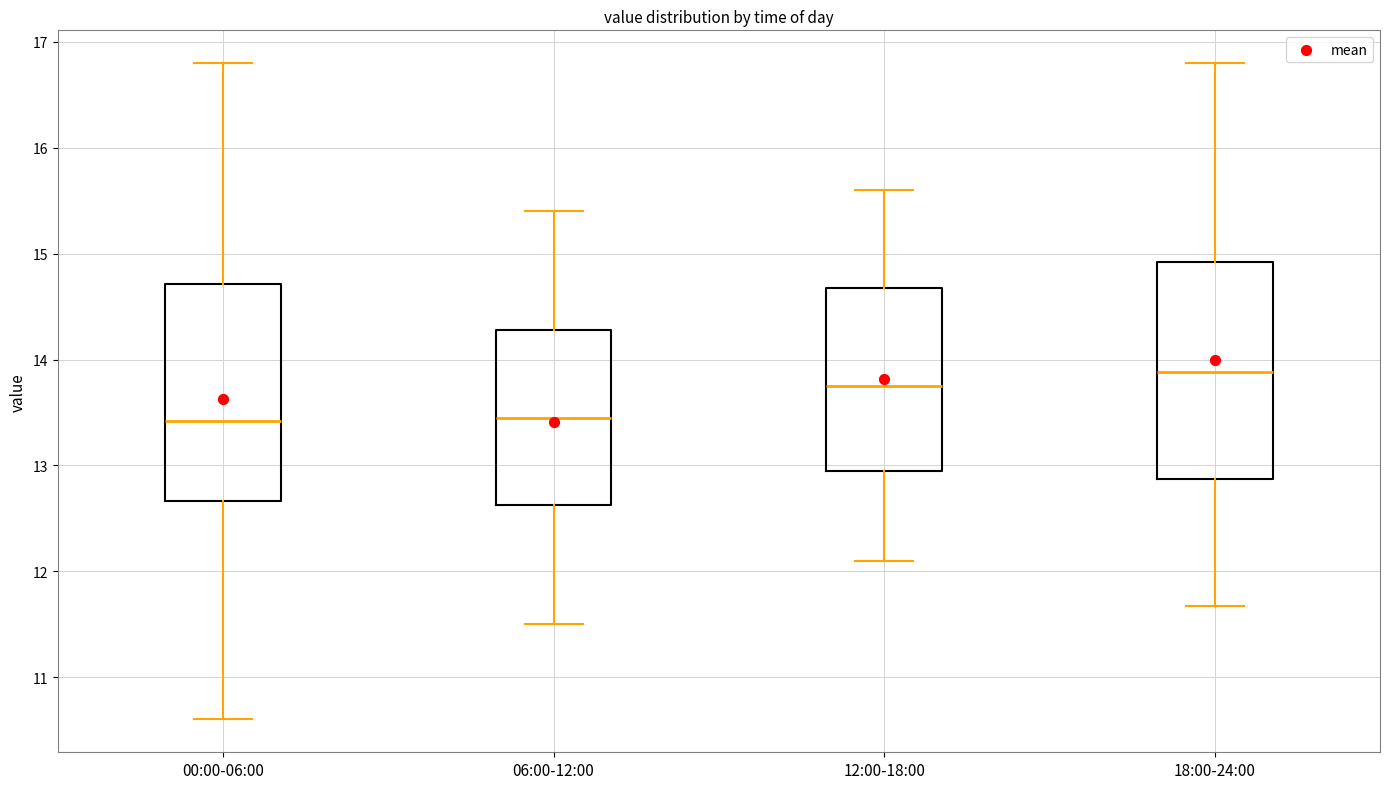

Where does the upper whisker of the box for 00:00-06:00 end on the y-axis? The values are not printed on the chart, so give them approximately, as read against the axis.

16.8